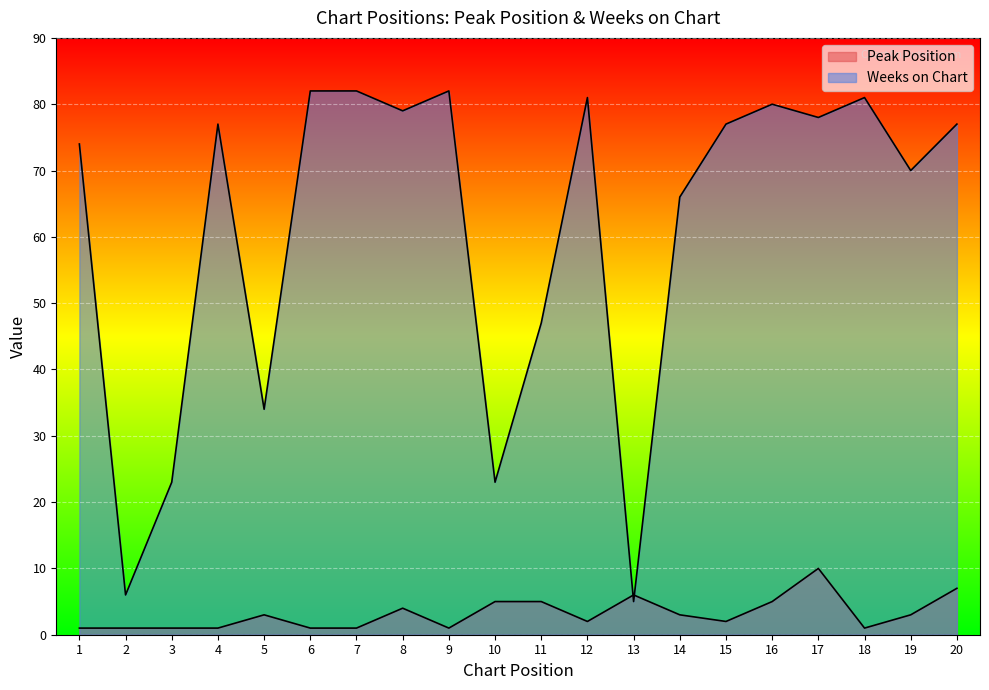

What is the sum of the Peak Position values at 14 and 8?

7